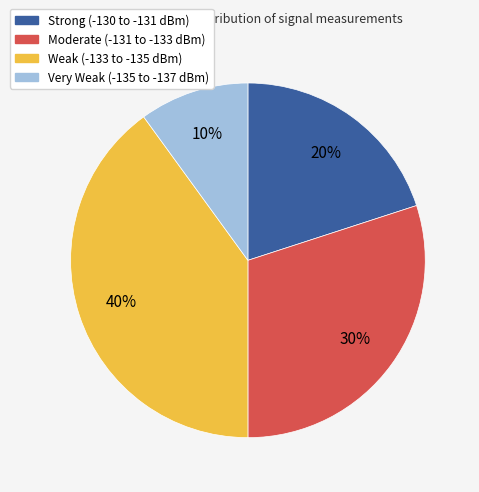

Is there a majority slice in this chart?

No